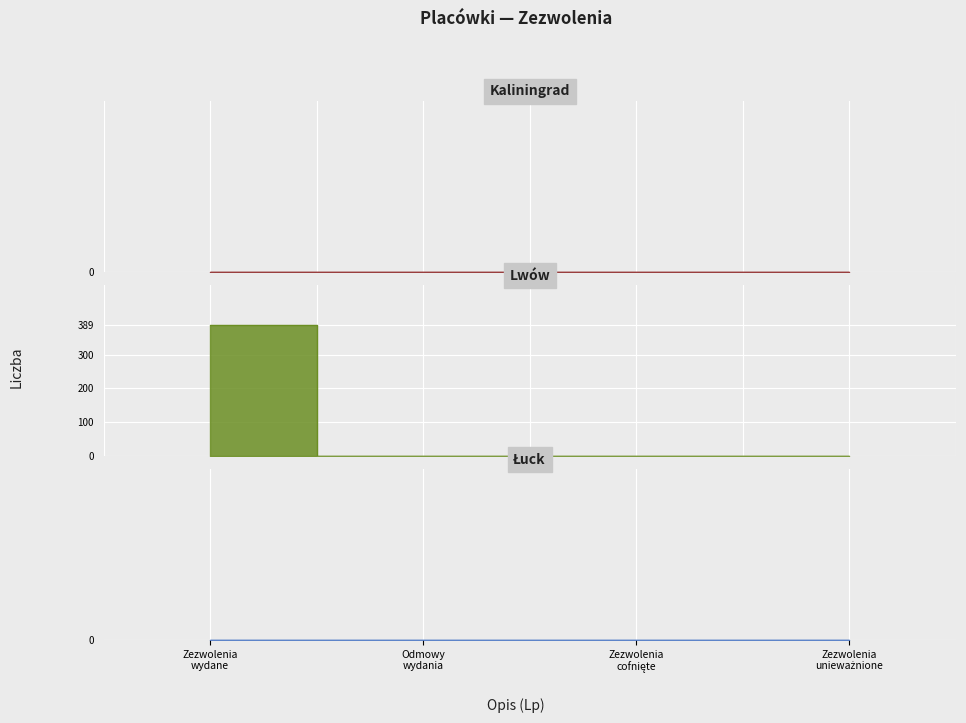

Rank the series by their maximum value, from lowest to highest.

Kaliningrad, Łuck, Lwów